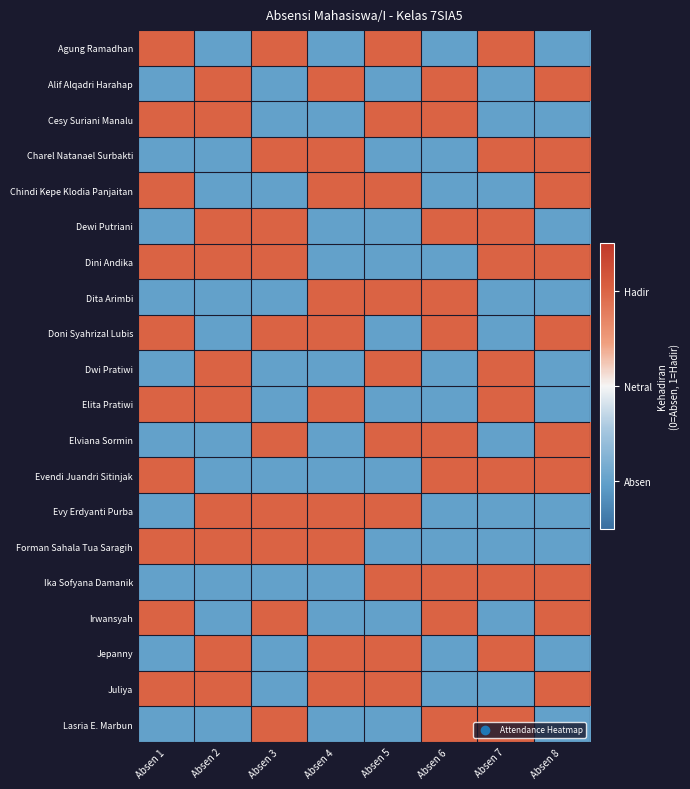

Reading left to right, transcribe all the data shown in this chart.

Agung Ramadhan: Absen 1=1	Absen 2=-1	Absen 3=1	Absen 4=-1	Absen 5=1	Absen 6=-1	Absen 7=1	Absen 8=-1
Alif Alqadri Harahap: Absen 1=-1	Absen 2=1	Absen 3=-1	Absen 4=1	Absen 5=-1	Absen 6=1	Absen 7=-1	Absen 8=1
Cesy Suriani Manalu: Absen 1=1	Absen 2=1	Absen 3=-1	Absen 4=-1	Absen 5=1	Absen 6=1	Absen 7=-1	Absen 8=-1
Charel Natanael Surbakti: Absen 1=-1	Absen 2=-1	Absen 3=1	Absen 4=1	Absen 5=-1	Absen 6=-1	Absen 7=1	Absen 8=1
Chindi Kepe Klodia Panjaitan: Absen 1=1	Absen 2=-1	Absen 3=-1	Absen 4=1	Absen 5=1	Absen 6=-1	Absen 7=-1	Absen 8=1
Dewi Putriani: Absen 1=-1	Absen 2=1	Absen 3=1	Absen 4=-1	Absen 5=-1	Absen 6=1	Absen 7=1	Absen 8=-1
Dini Andika: Absen 1=1	Absen 2=1	Absen 3=1	Absen 4=-1	Absen 5=-1	Absen 6=-1	Absen 7=1	Absen 8=1
Dita Arimbi: Absen 1=-1	Absen 2=-1	Absen 3=-1	Absen 4=1	Absen 5=1	Absen 6=1	Absen 7=-1	Absen 8=-1
Doni Syahrizal Lubis: Absen 1=1	Absen 2=-1	Absen 3=1	Absen 4=1	Absen 5=-1	Absen 6=1	Absen 7=-1	Absen 8=1
Dwi Pratiwi: Absen 1=-1	Absen 2=1	Absen 3=-1	Absen 4=-1	Absen 5=1	Absen 6=-1	Absen 7=1	Absen 8=-1
Elita Pratiwi: Absen 1=1	Absen 2=1	Absen 3=-1	Absen 4=1	Absen 5=-1	Absen 6=-1	Absen 7=1	Absen 8=-1
Elviana Sormin: Absen 1=-1	Absen 2=-1	Absen 3=1	Absen 4=-1	Absen 5=1	Absen 6=1	Absen 7=-1	Absen 8=1
Evendi Juandri Sitinjak: Absen 1=1	Absen 2=-1	Absen 3=-1	Absen 4=-1	Absen 5=-1	Absen 6=1	Absen 7=1	Absen 8=1
Evy Erdyanti Purba: Absen 1=-1	Absen 2=1	Absen 3=1	Absen 4=1	Absen 5=1	Absen 6=-1	Absen 7=-1	Absen 8=-1
Forman Sahala Tua Saragih: Absen 1=1	Absen 2=1	Absen 3=1	Absen 4=1	Absen 5=-1	Absen 6=-1	Absen 7=-1	Absen 8=-1
Ika Sofyana Damanik: Absen 1=-1	Absen 2=-1	Absen 3=-1	Absen 4=-1	Absen 5=1	Absen 6=1	Absen 7=1	Absen 8=1
Irwansyah: Absen 1=1	Absen 2=-1	Absen 3=1	Absen 4=-1	Absen 5=-1	Absen 6=1	Absen 7=-1	Absen 8=1
Jepanny: Absen 1=-1	Absen 2=1	Absen 3=-1	Absen 4=1	Absen 5=1	Absen 6=-1	Absen 7=1	Absen 8=-1
Juliya: Absen 1=1	Absen 2=1	Absen 3=-1	Absen 4=1	Absen 5=1	Absen 6=-1	Absen 7=-1	Absen 8=1
Lasria E. Marbun: Absen 1=-1	Absen 2=-1	Absen 3=1	Absen 4=-1	Absen 5=-1	Absen 6=1	Absen 7=1	Absen 8=-1